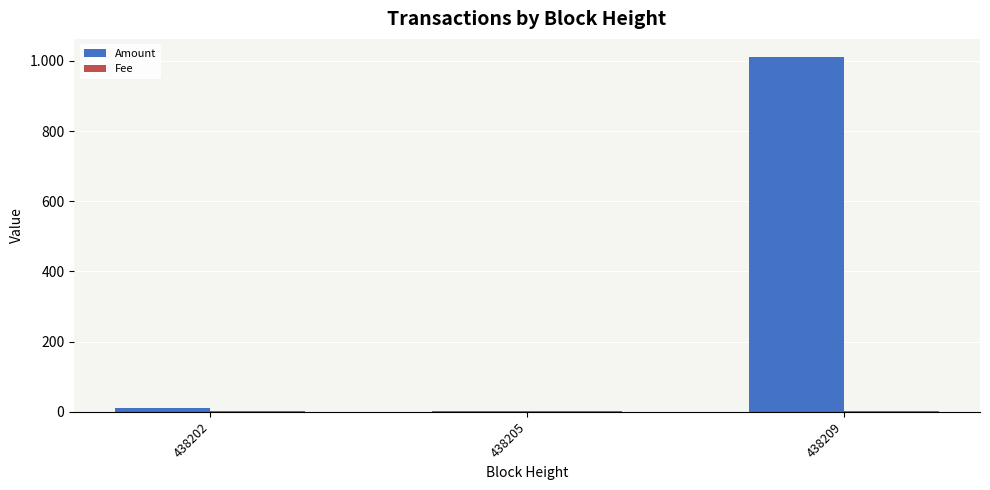

What is the spread (max minus min) of values at 438209?

1011